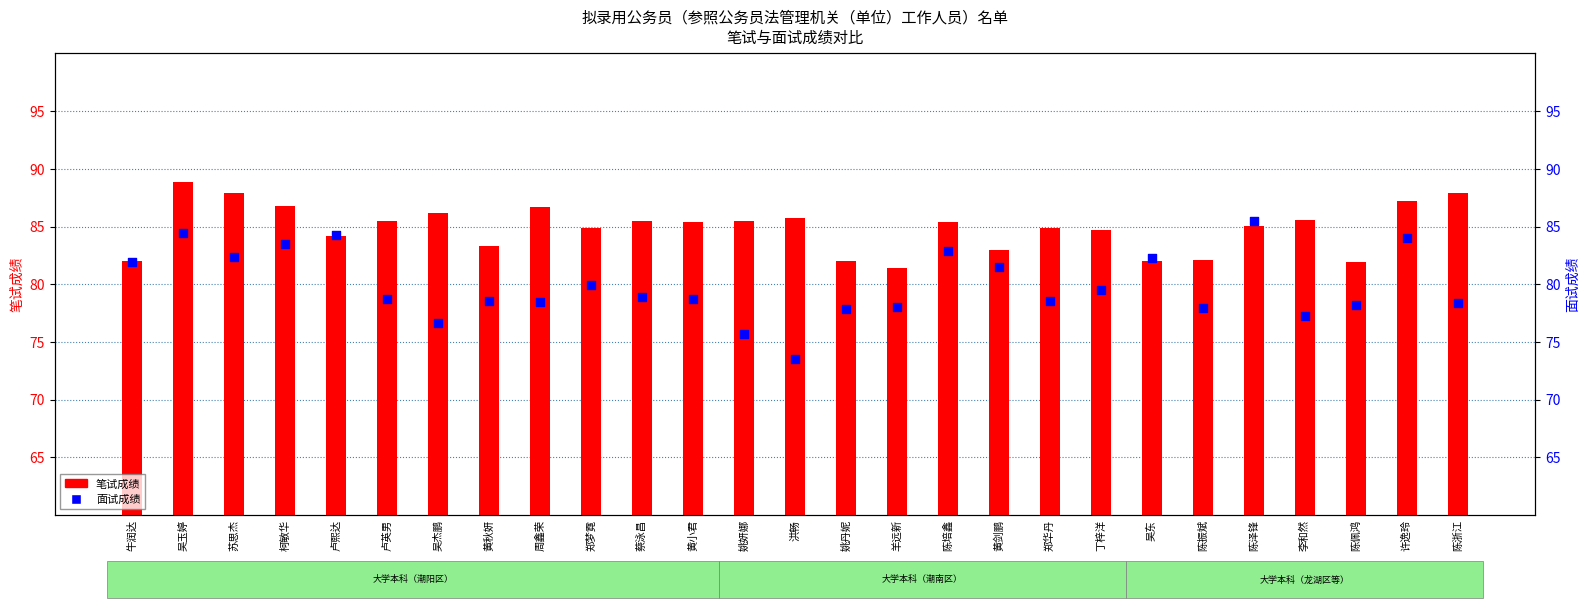

What is the total value across all series at 吴东?

164.2